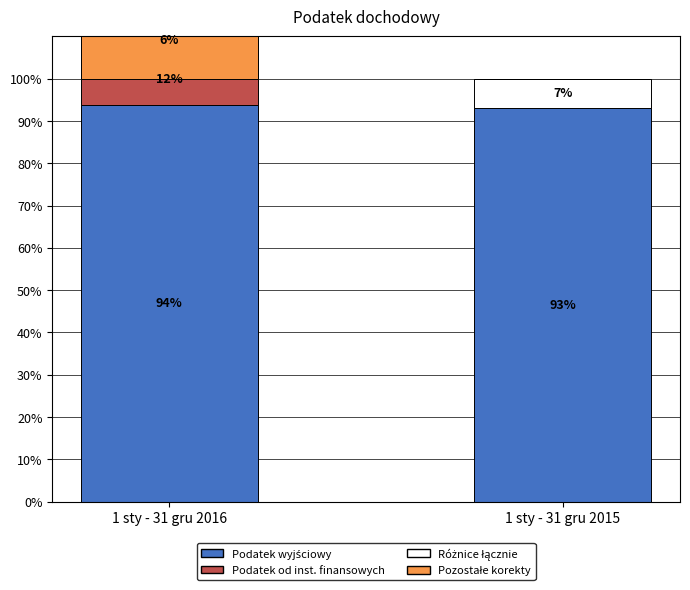

Rank the series by their maximum value, from lowest to highest.

Pozostałe korekty, Różnice łącznie, Podatek od inst. finansowych, Podatek wyjściowy